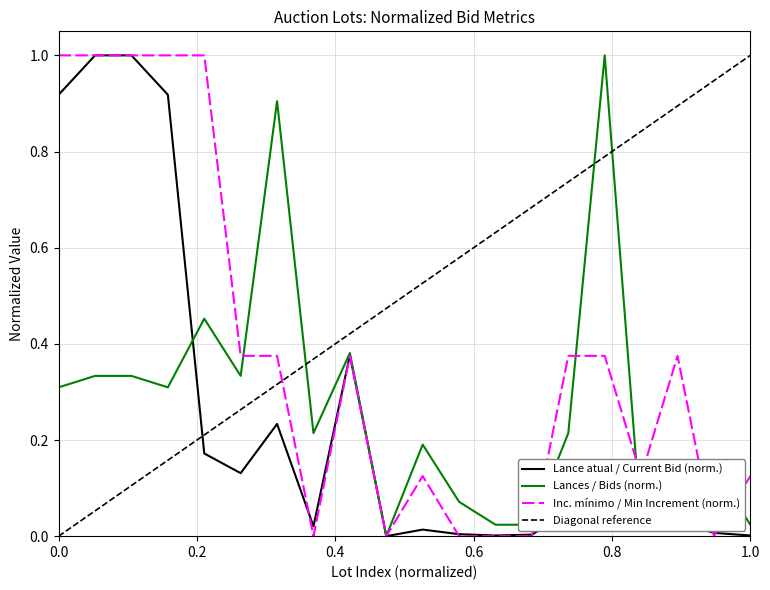

True or false: Inc. mínimo (Min Increment) has more than 2 interior local peaks.

True